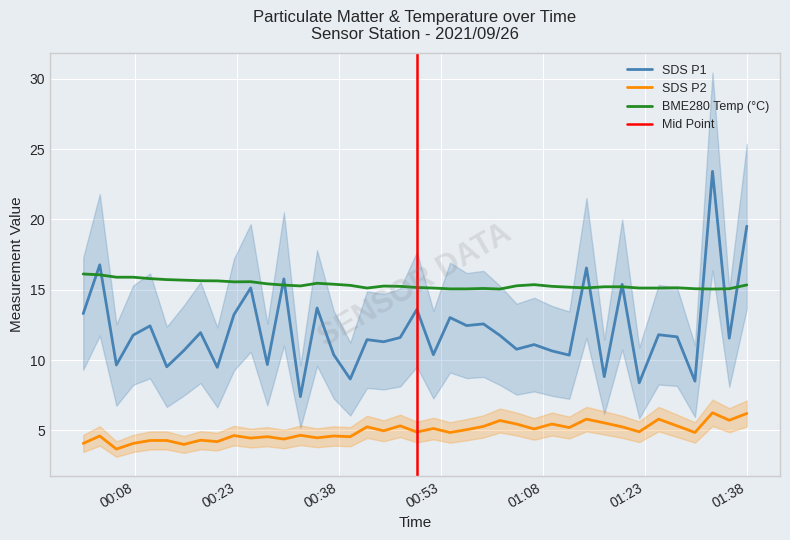

True or false: SDS_P2 has a value of 4.6 at 2021/09/26 00:37:14.

True